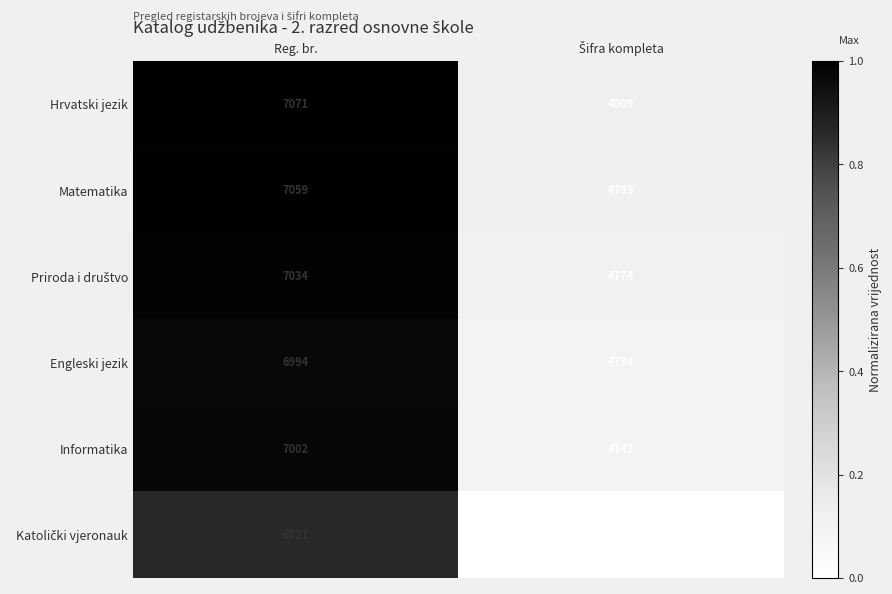

At which category is the sum across all series the highest?

Reg. br.